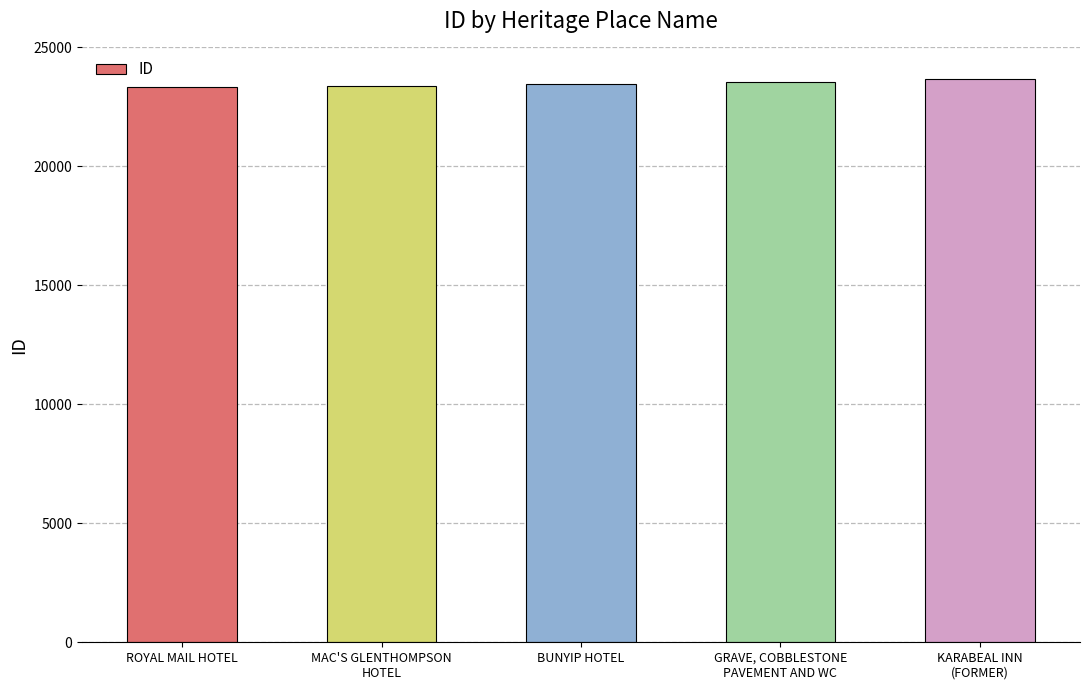

Is it true that the value at BUNYIP HOTEL is 36170?

False